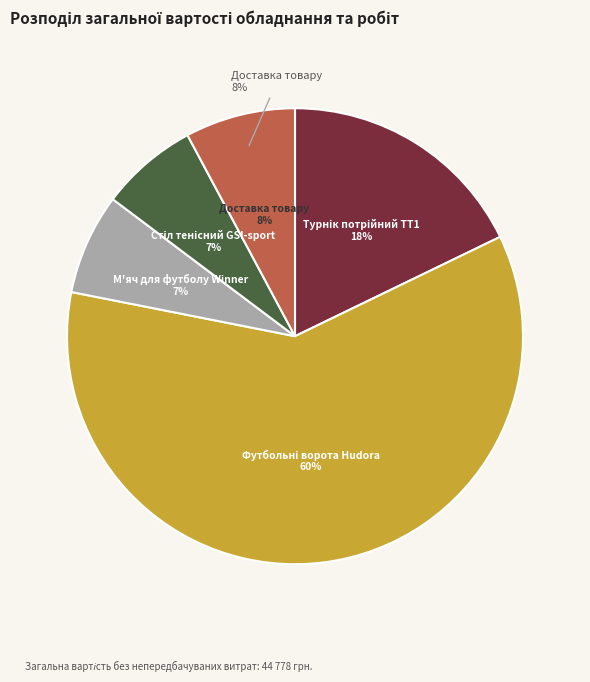

To the nearest percent, what is the difference between the largest and smallest slice percentages?

53%